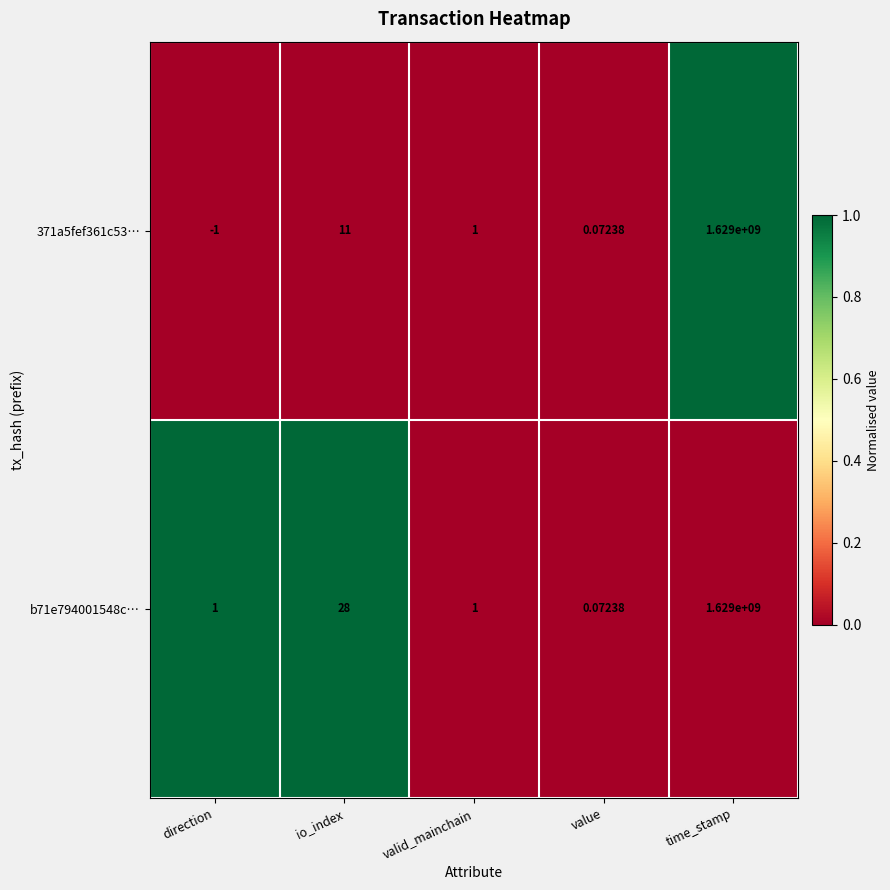

What is the spread (max minus min) of values at direction?

2.0